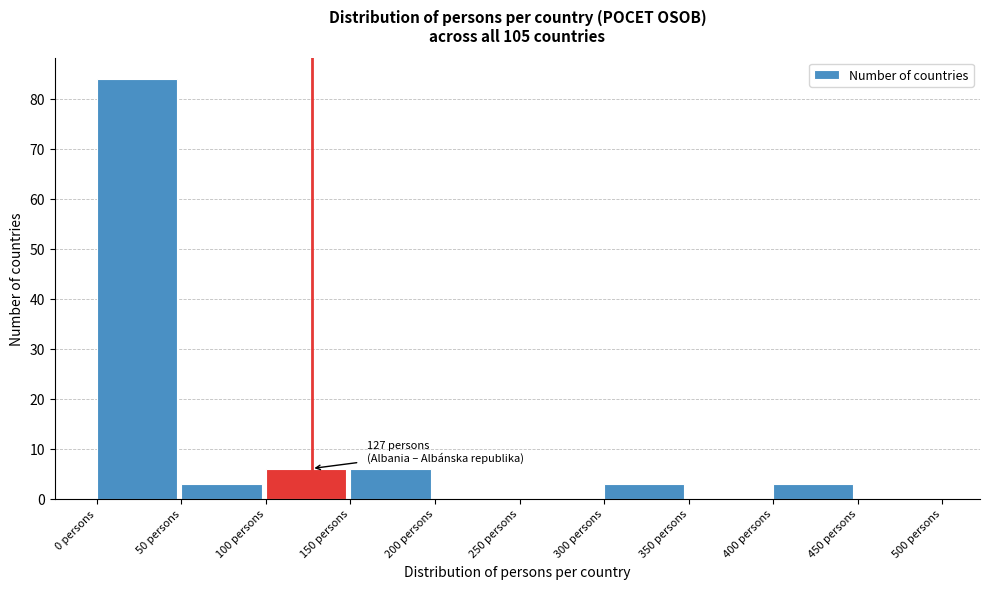

Over which range of the x-axis is the bar tallest?

0 to 50